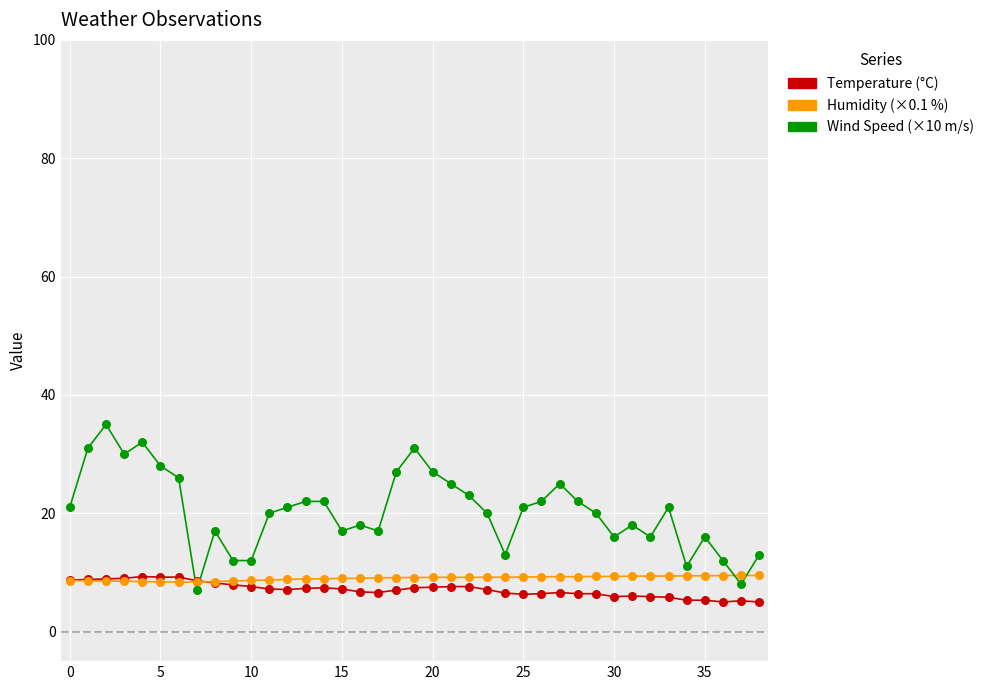

Which series has the largest range (max minus min)?

Wind Speed (×10 m/s)